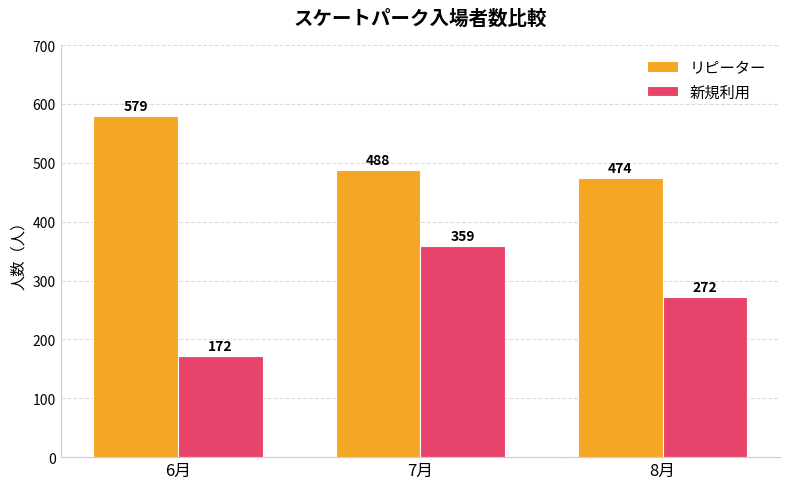

Count the number of categories in the chart.

3